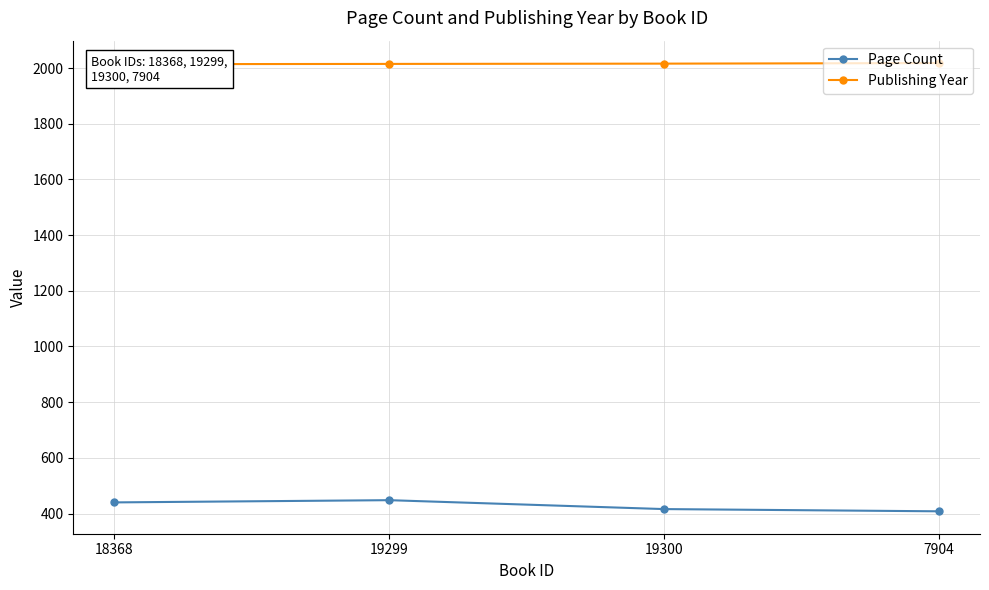

Does the chart display data point markers on the line(s)?

Yes